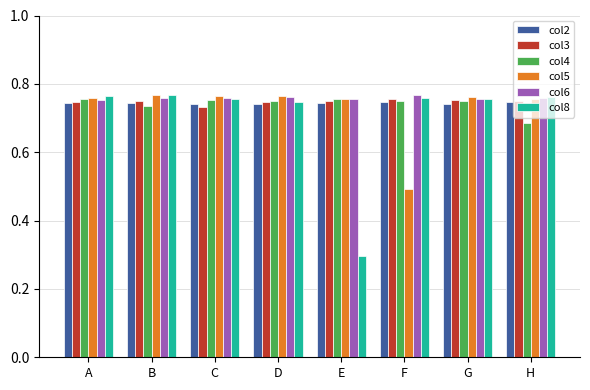

The value of col5 at E is 1.1. True or false?

False